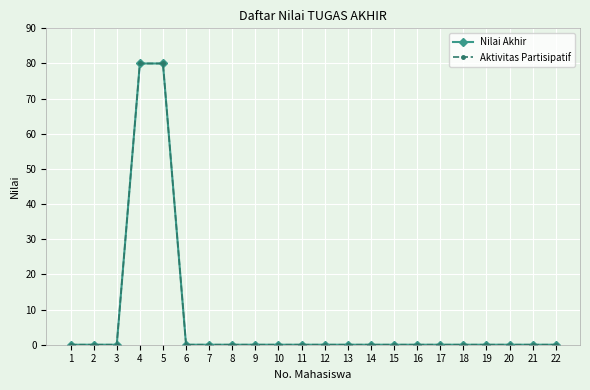

Does the chart have visible grid lines?

Yes